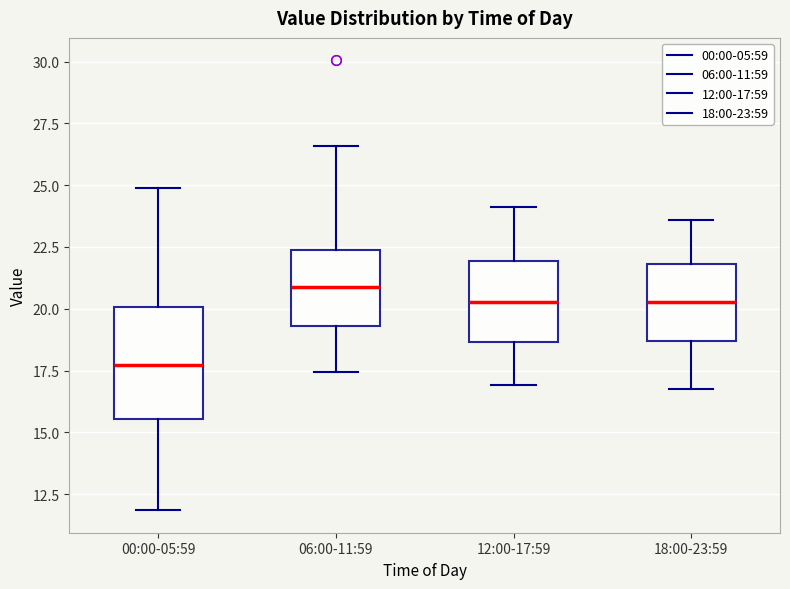

Which box is the tallest, from its lower edge to its upper edge?

00:00-05:59